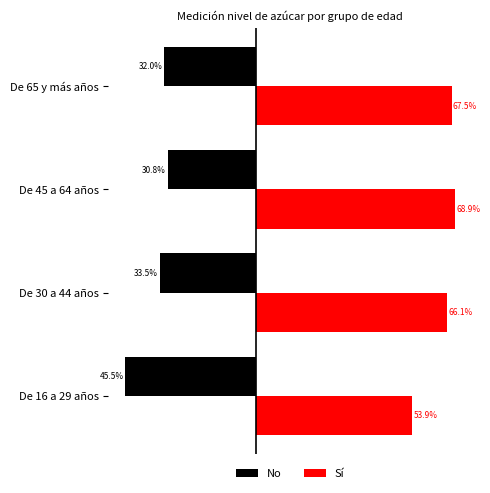

Is the value of No at De 65 y más años greater than the value of Sí at De 65 y más años?

No